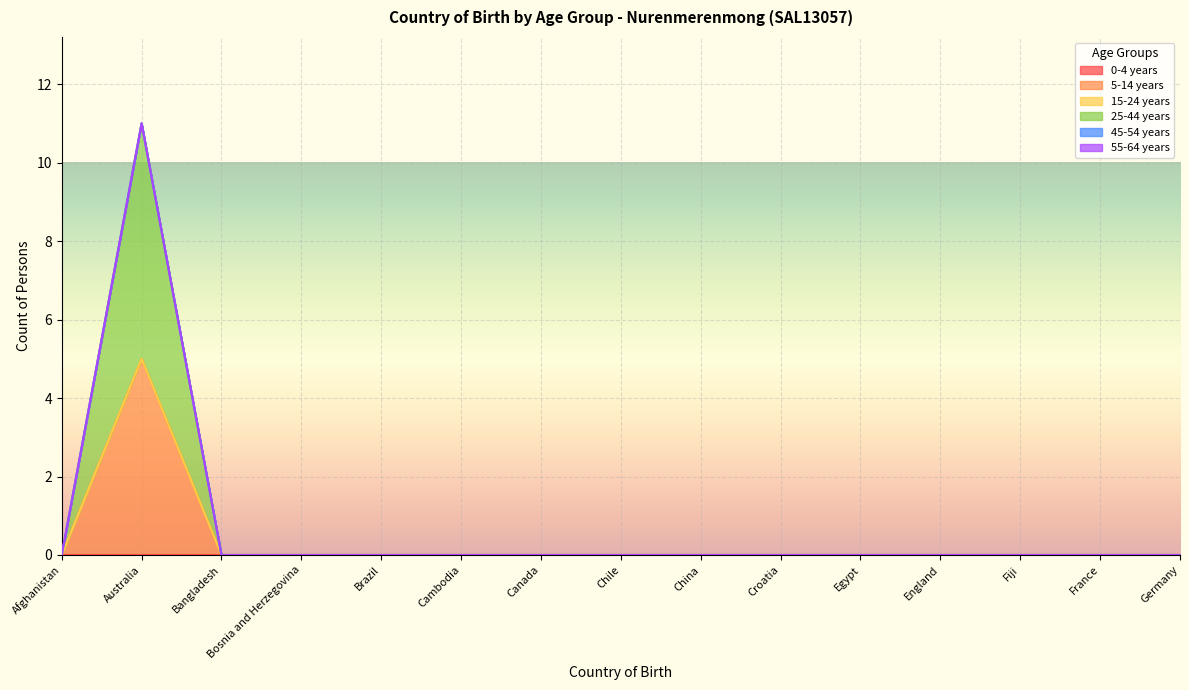

True or false: 0-4 years has more than 1 points higher than both neighbors.

False